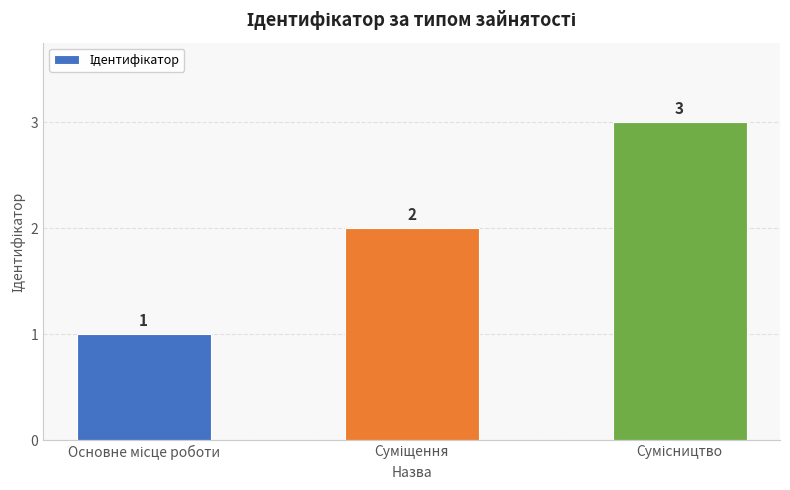

How many bars are there in total?

3